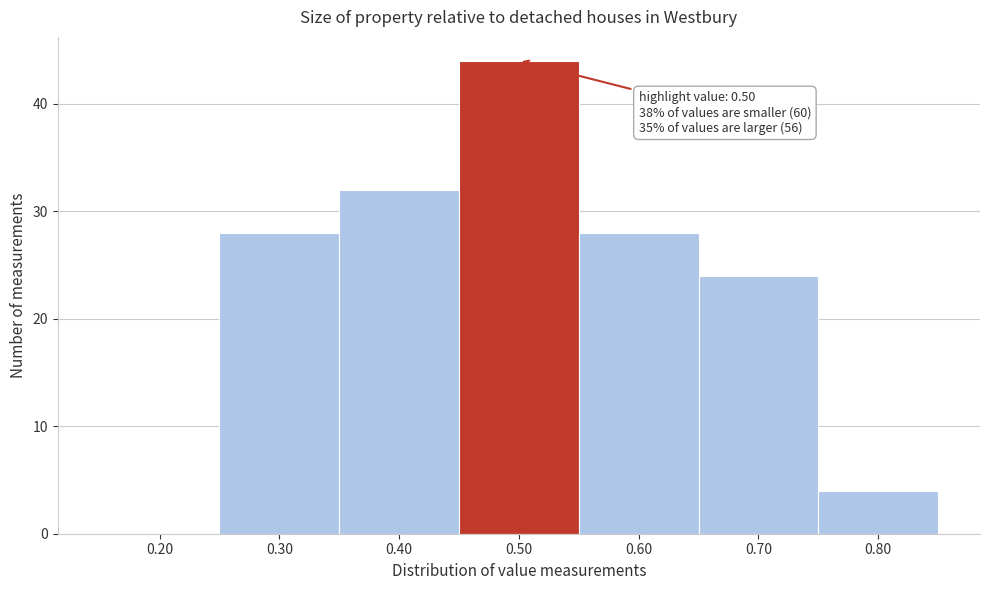

Reading left to right, what are all the values shown in this chart?

0.20=0	0.30=28	0.40=32	0.50=44	0.60=28	0.70=24	0.80=4